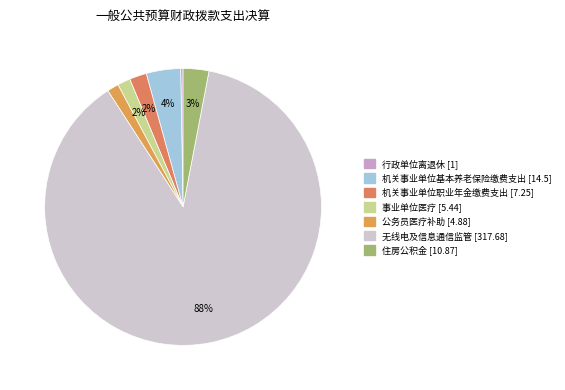

True or false: 事业单位医疗 accounts for 8% of the total.

False